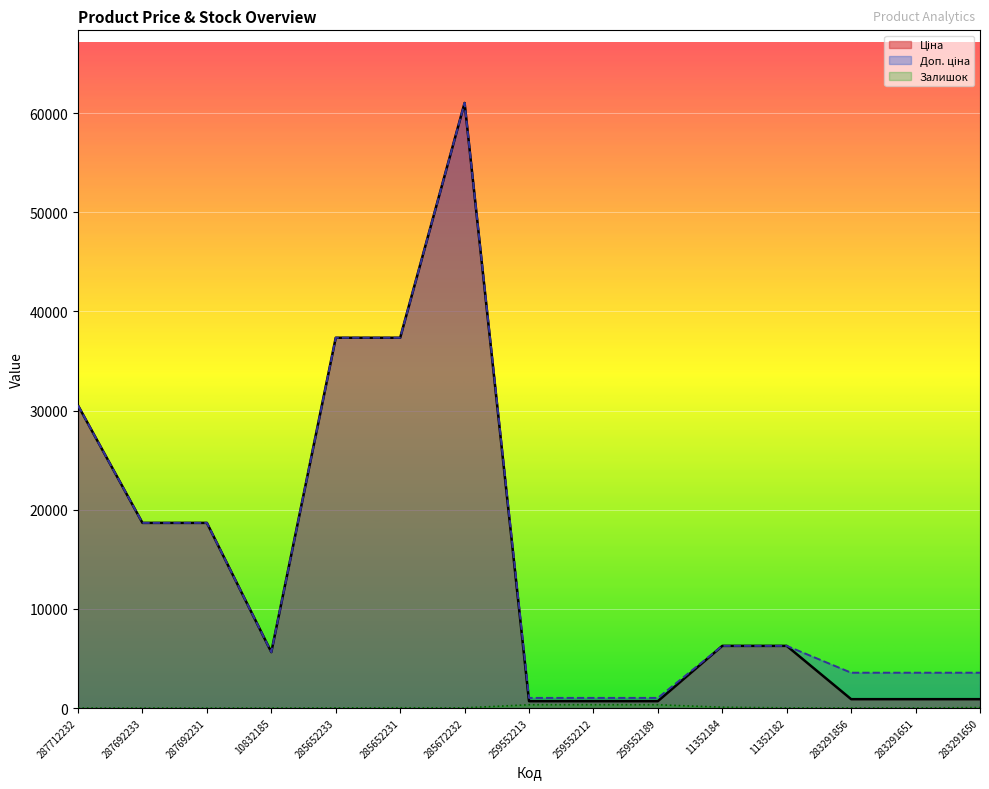

How many interior local peaks does the Залишок series have?

2